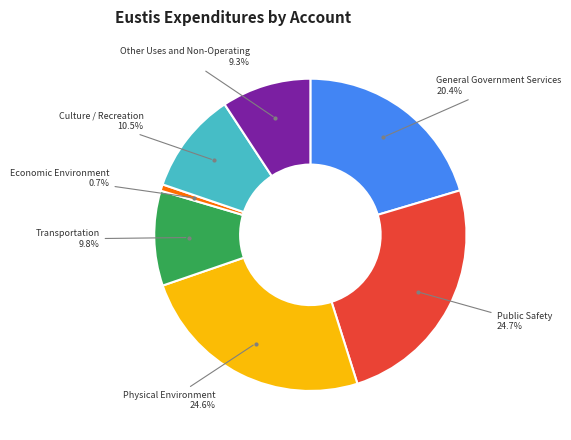

Is there any slice that represents more than half of the pie?

No